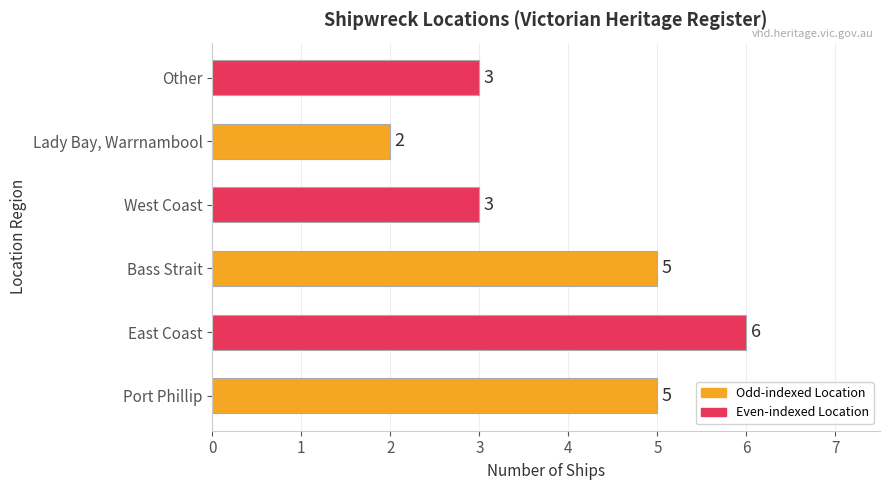

What is the difference between the second highest and minimum values?

3